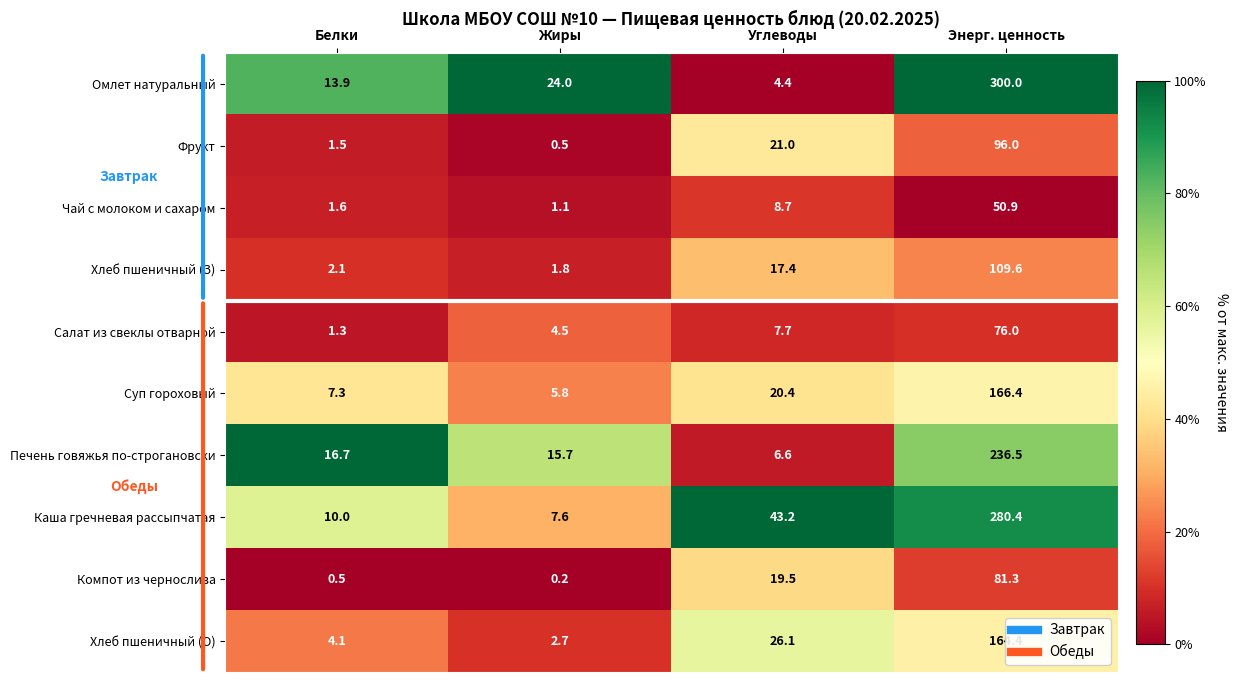

At which category is the sum across all series the highest?

Энерг. ценность